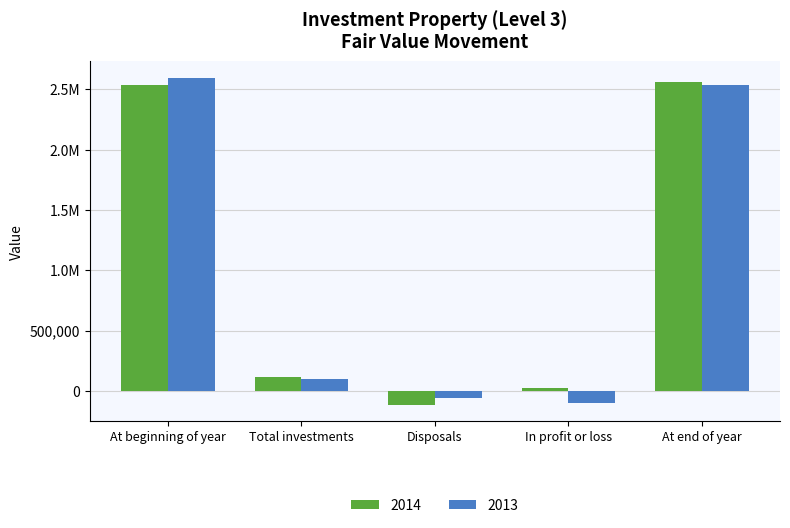

What are all the series names shown in the legend?

2014, 2013